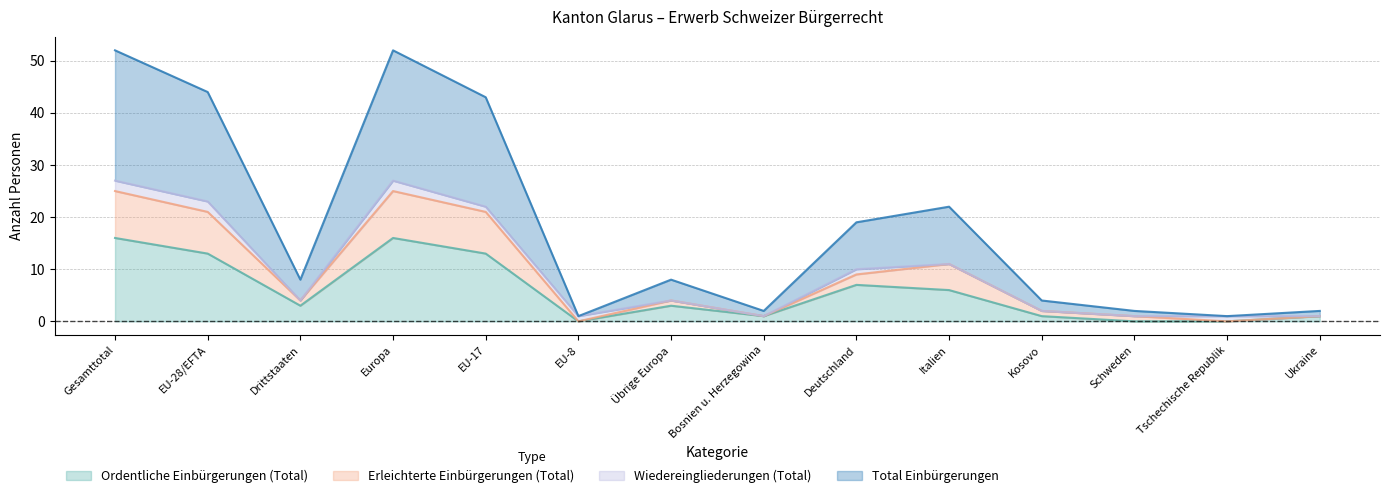

Does the chart display data point markers on the line(s)?

No